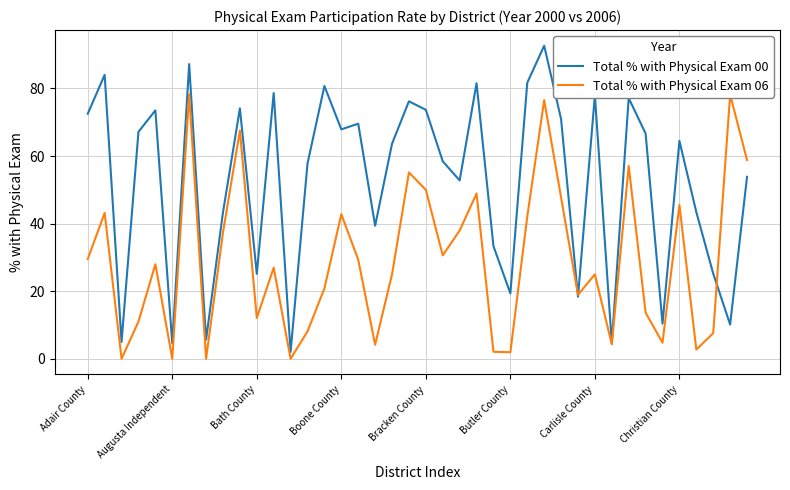

Which series has the largest range (max minus min)?

Total % with Physical Exam 00